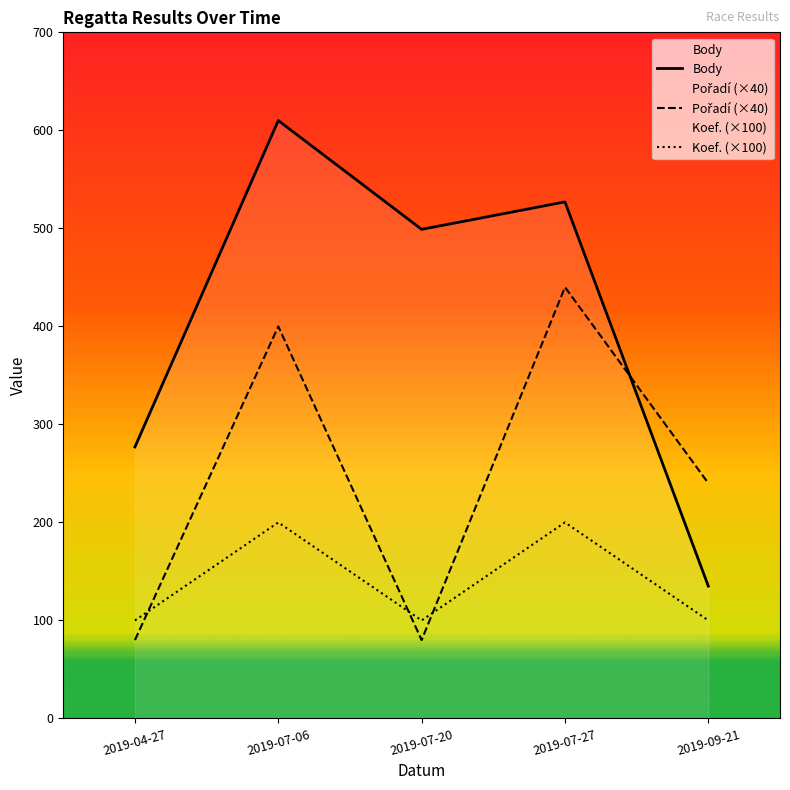

What is the label of the 4th point from the left?

2019-07-27